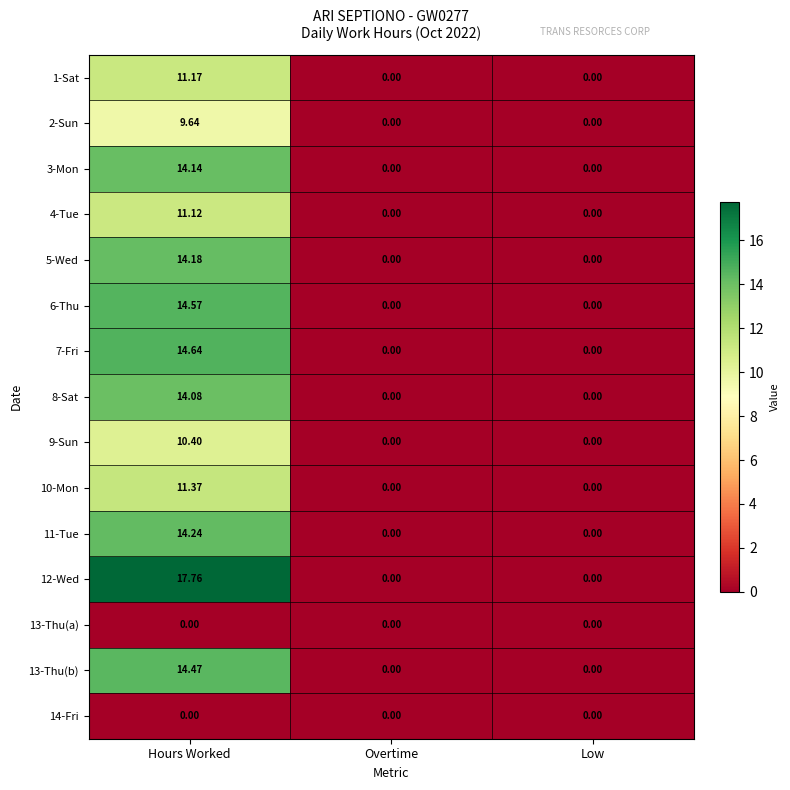

Which category has the highest value in the 8-Sat series?

Hours Worked